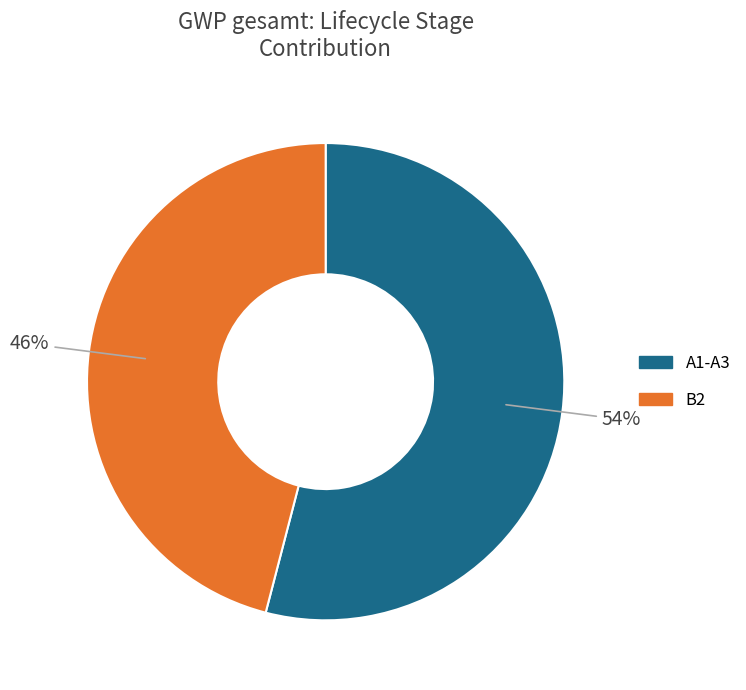

To the nearest percent, what is the average slice percentage?

50%